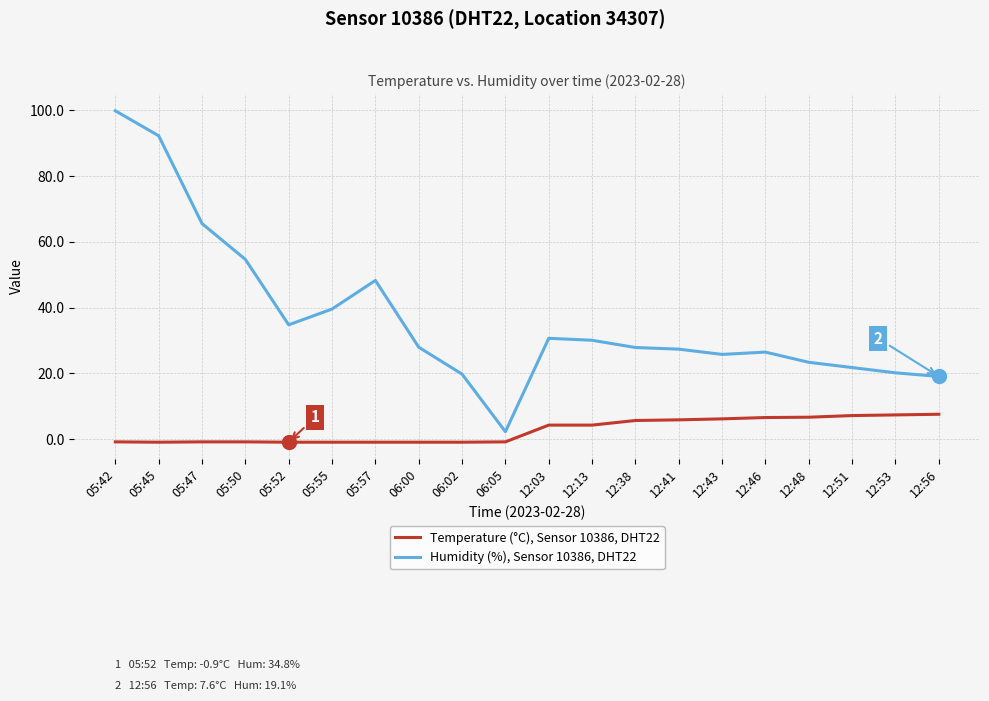

Where does the Temperature (°C), Sensor 10386, DHT22 series first go above 4?

12:03